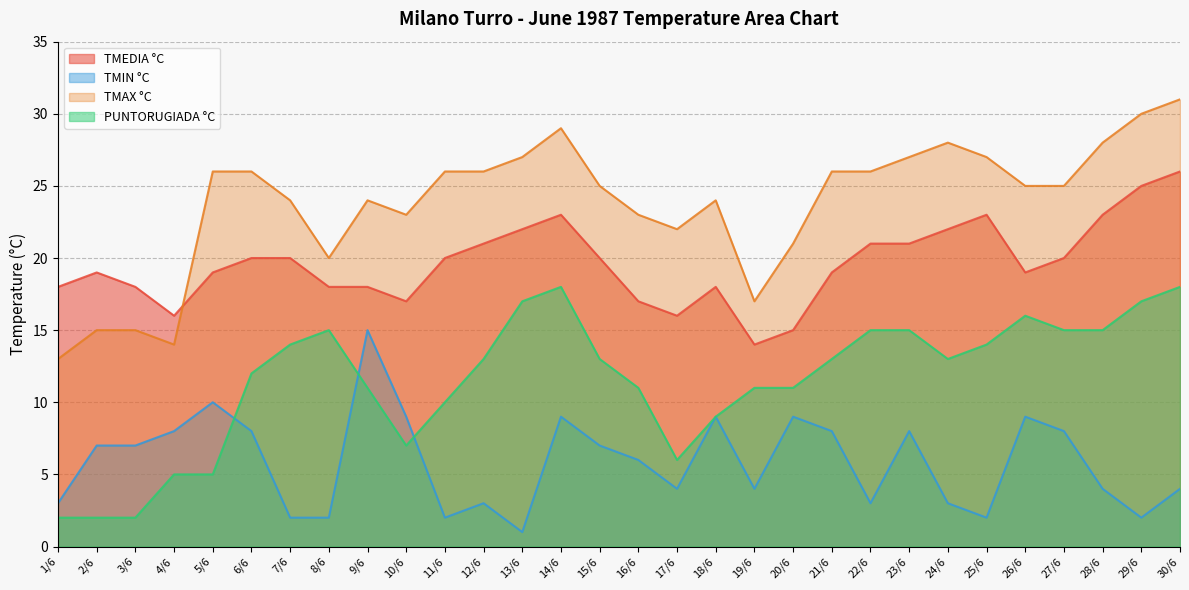

Which category has the highest value in the TMIN °C series?

9/6